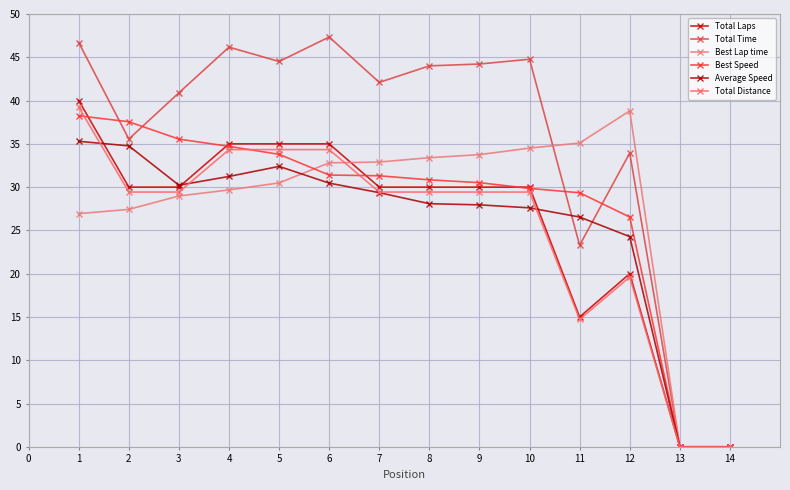

Where do Average Speed and Total Time first cross each other?

10 and 11